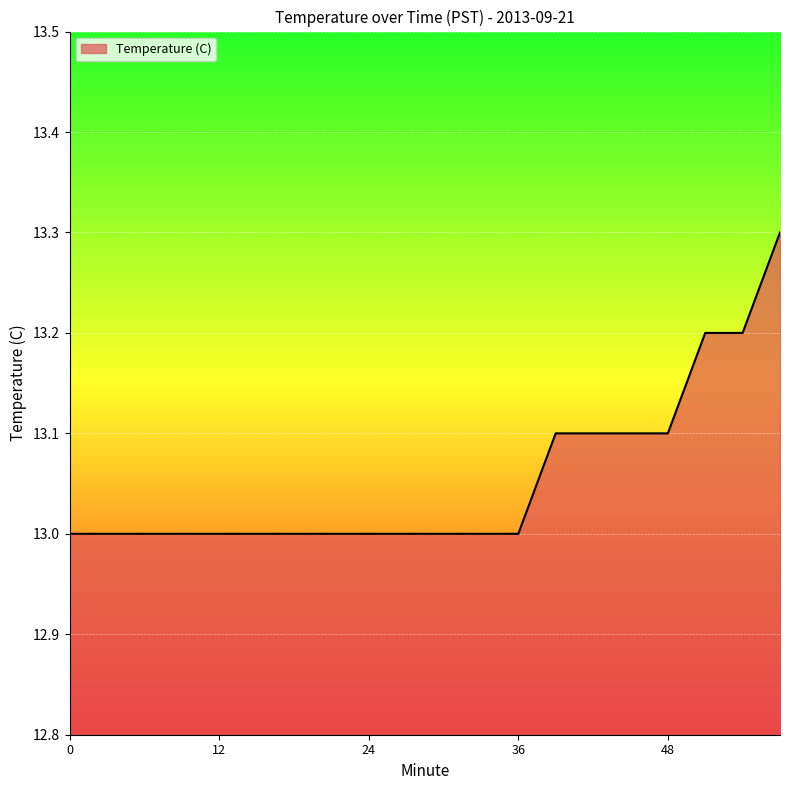

What is the greatest value displayed?

13.3